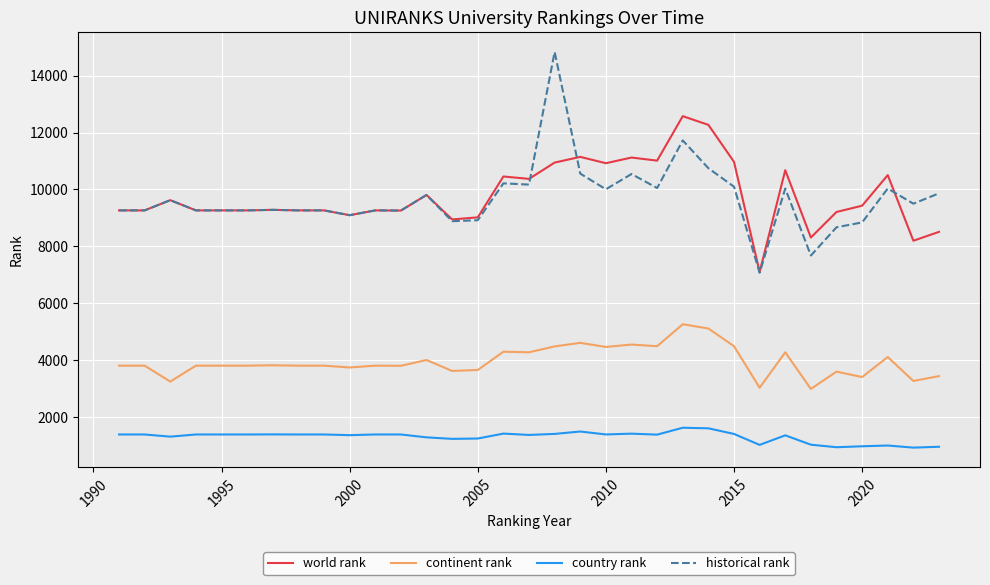

Which series has the widest spread of values?

historical rank